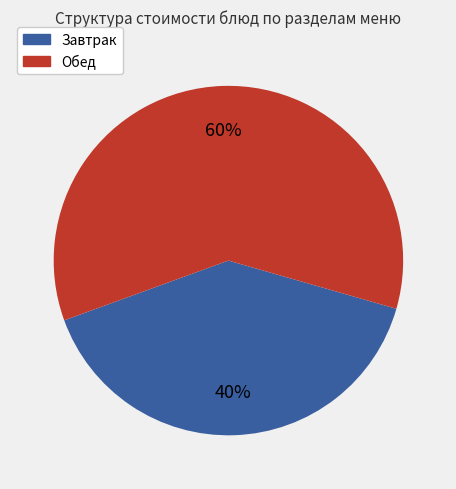

To the nearest percent, what is the average slice percentage?

50%